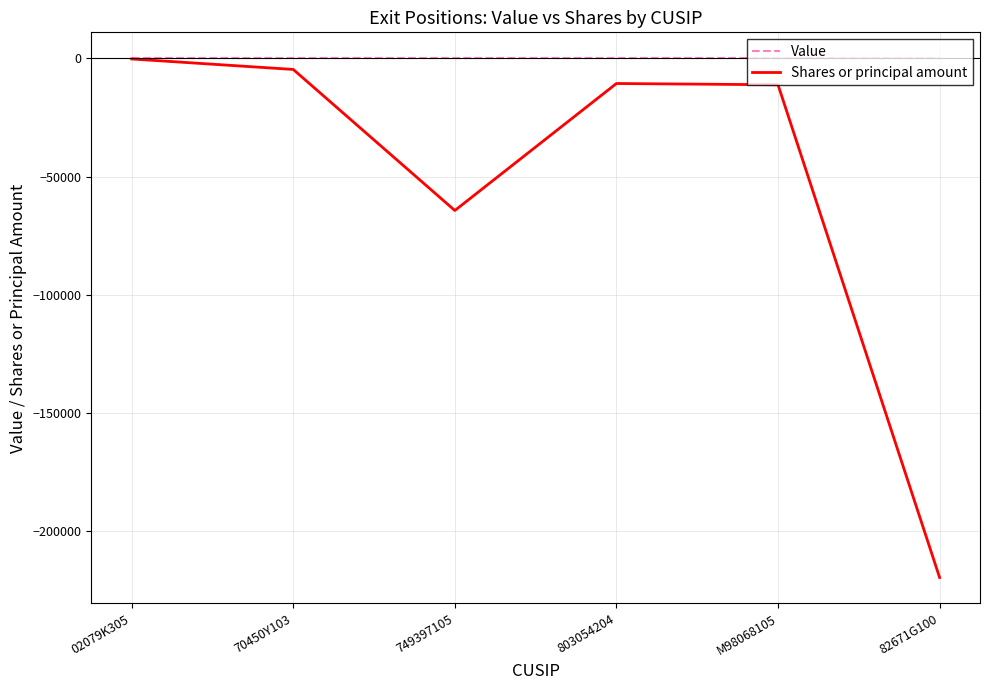

What is the minimum value shown in the chart?

-219516